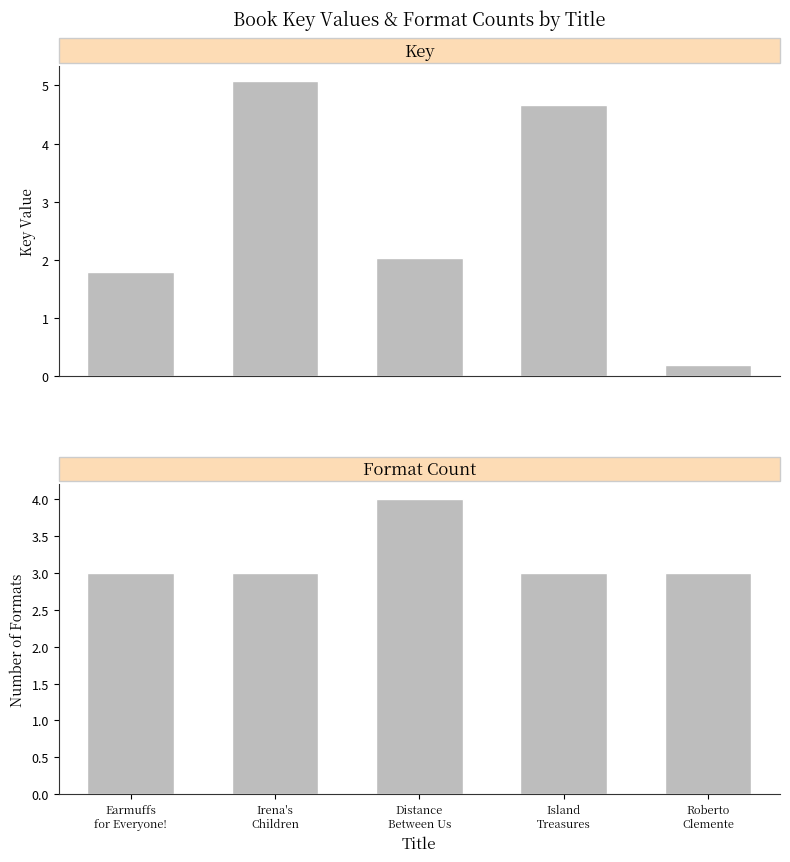

What is the difference between the maximum and minimum values in the Format Count series?

1